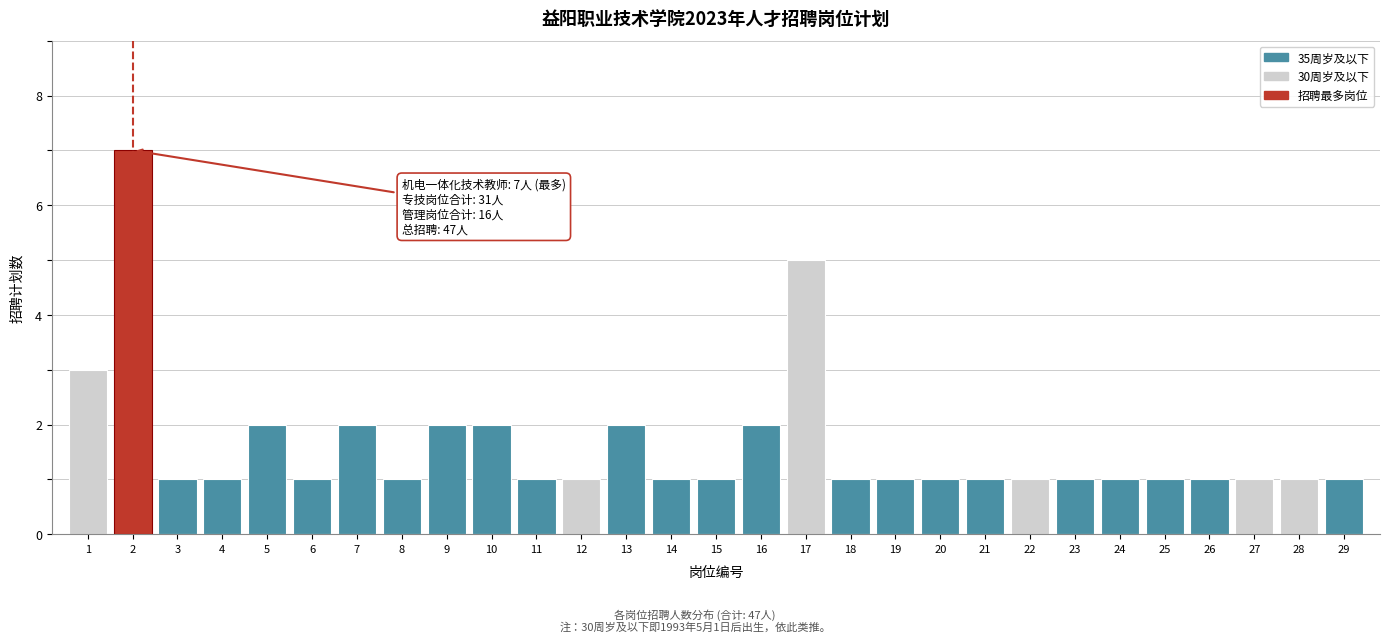

Reading left to right, what are all the values shown in this chart?

1=3	2=7	3=1	4=1	5=2	6=1	7=2	8=1	9=2	10=2	11=1	12=1	13=2	14=1	15=1	16=2	17=5	18=1	19=1	20=1	21=1	22=1	23=1	24=1	25=1	26=1	27=1	28=1	29=1